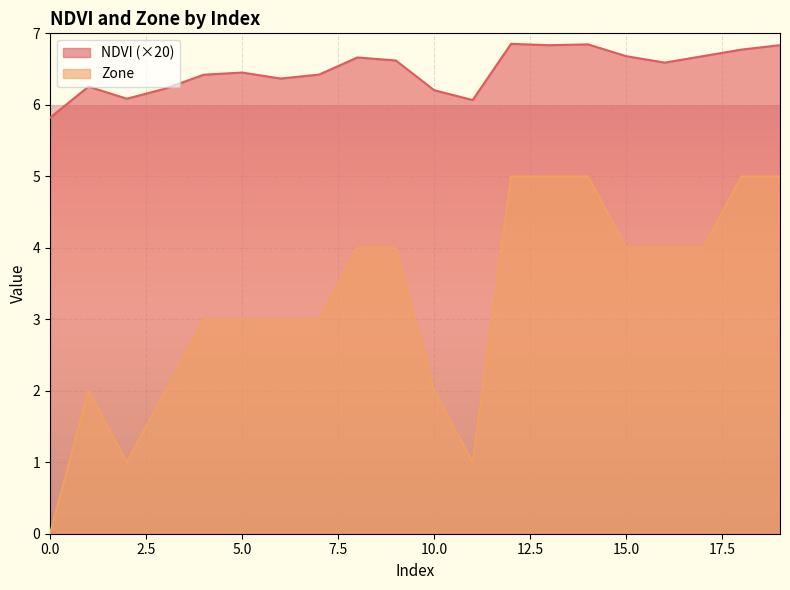

At how many categories does at least one series exceed 3?

20